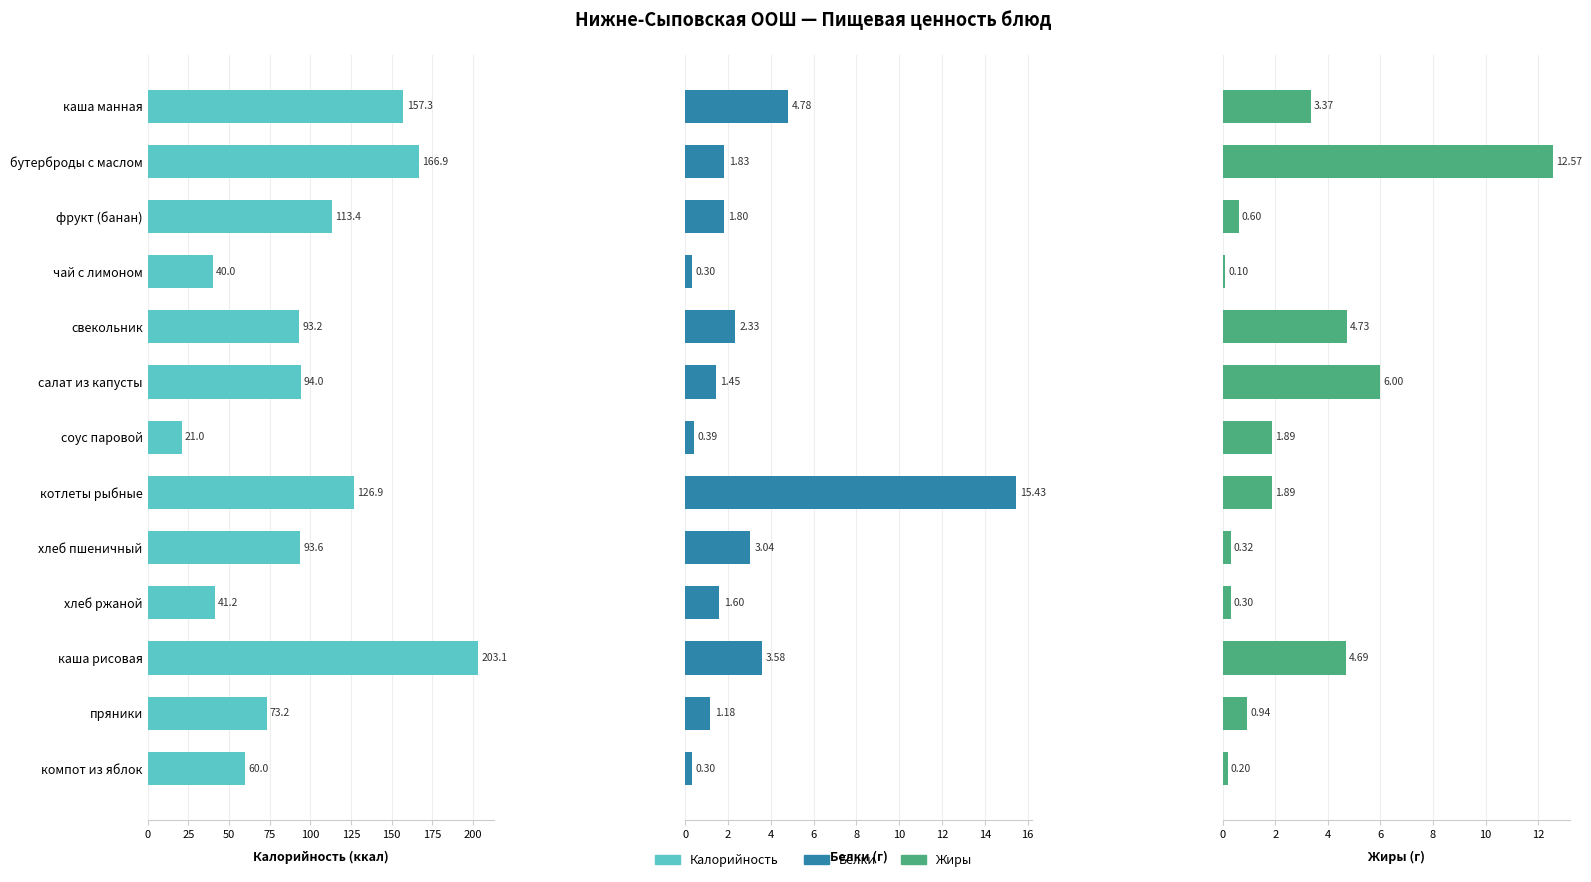

Are the bars horizontal?

Yes